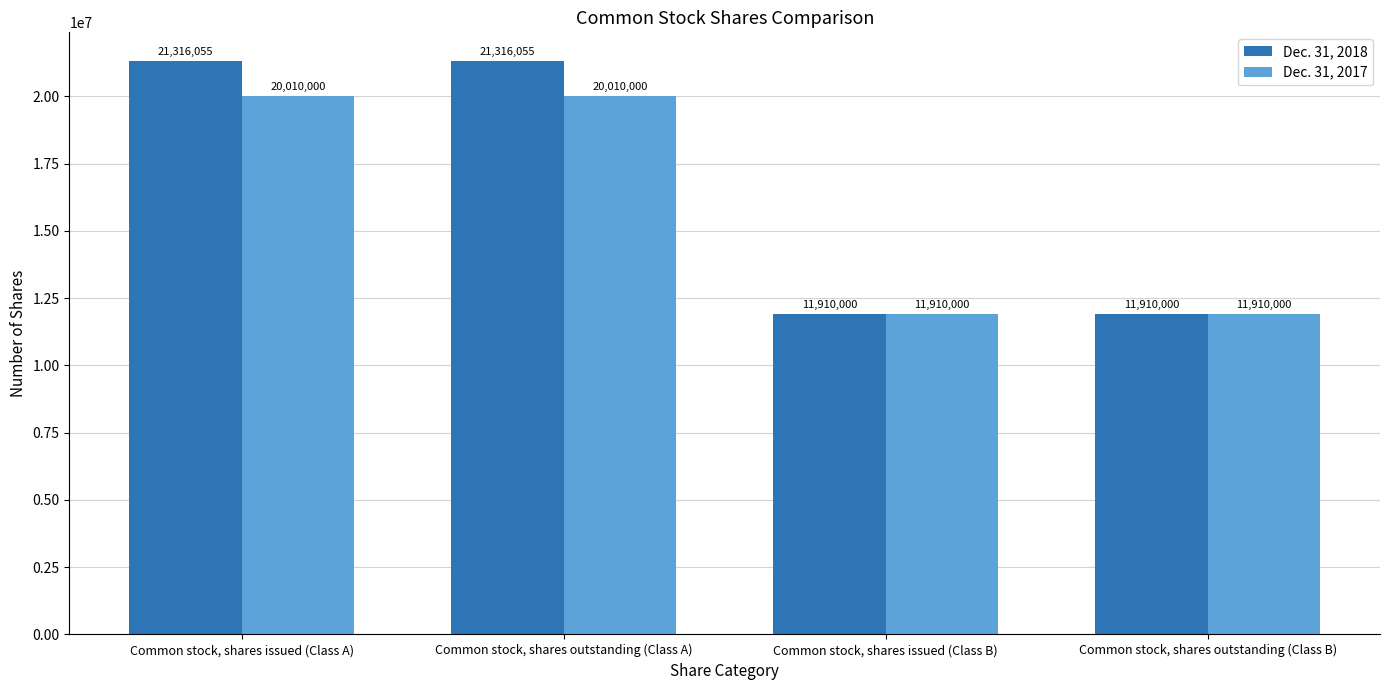

How many groups of bars are there?

4